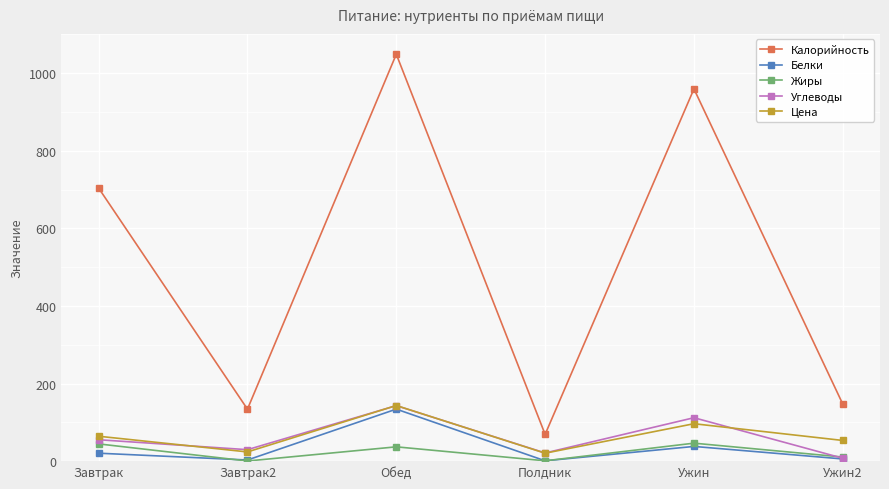

Which category has the lowest value in the Калорийность series?

Полдник